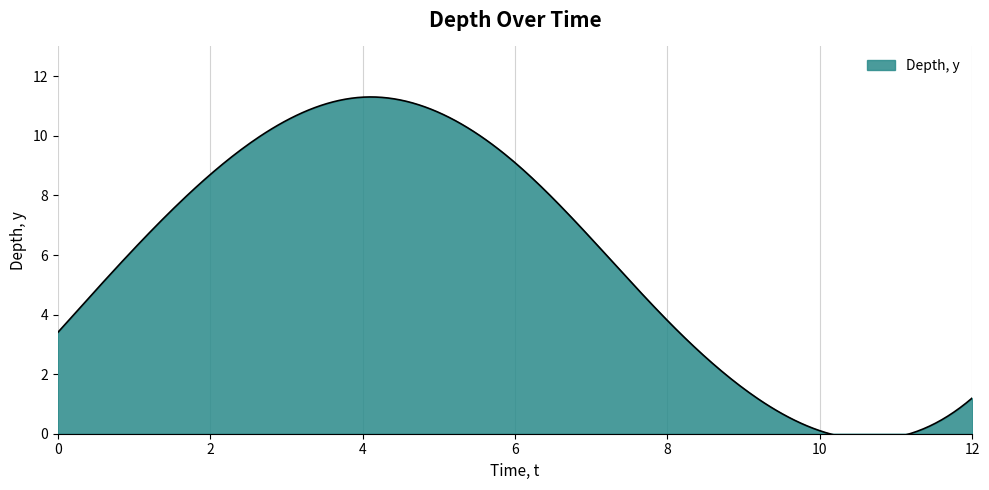

Reading left to right, what are all the values shown in this chart?

3.4	8.7	11.3	9.1	3.8	0.1	1.2